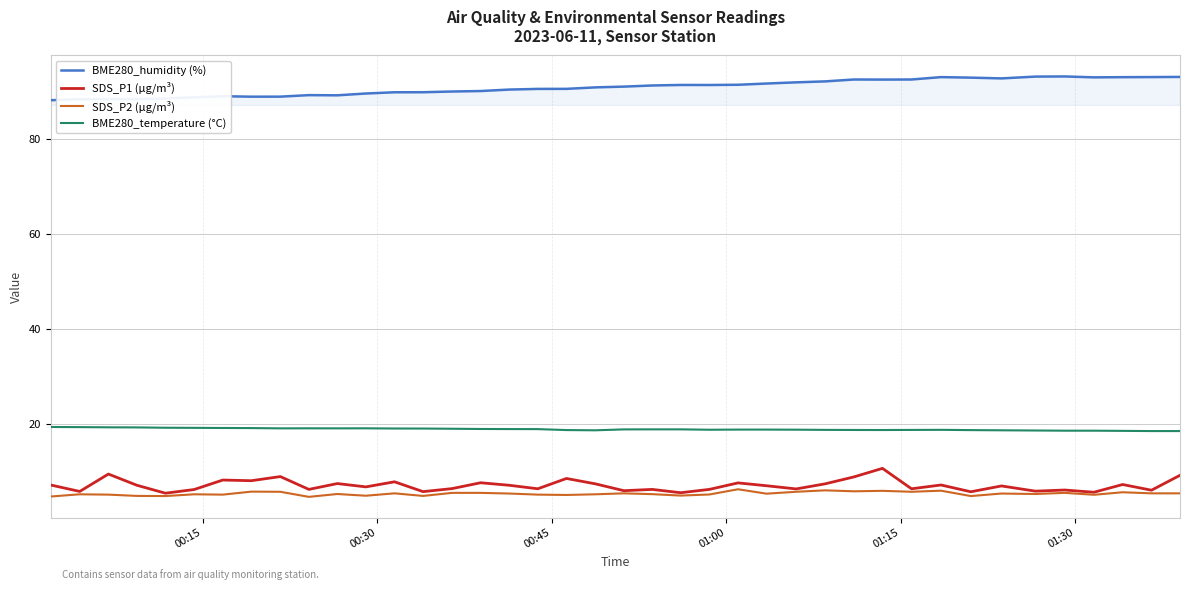

What is the lowest value of the SDS_P1 (µg/m³) series?

5.5